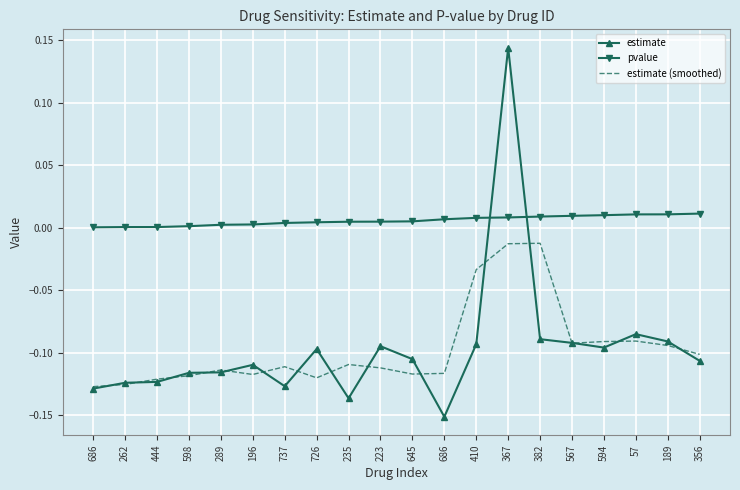

What are all the series names shown in the legend?

estimate, pvalue, estimate (smoothed)